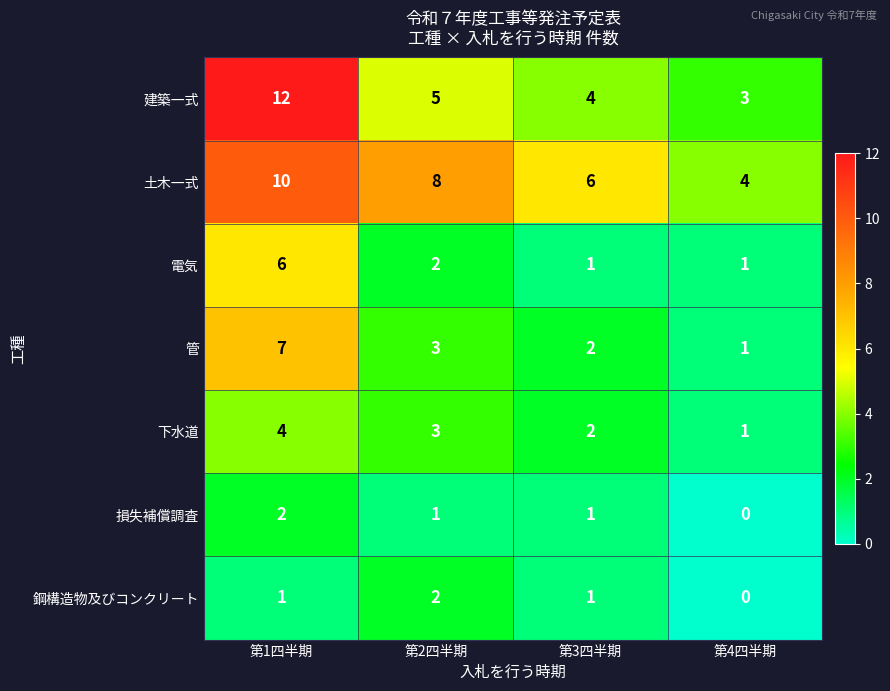

At which category is the sum across all series the highest?

第1四半期